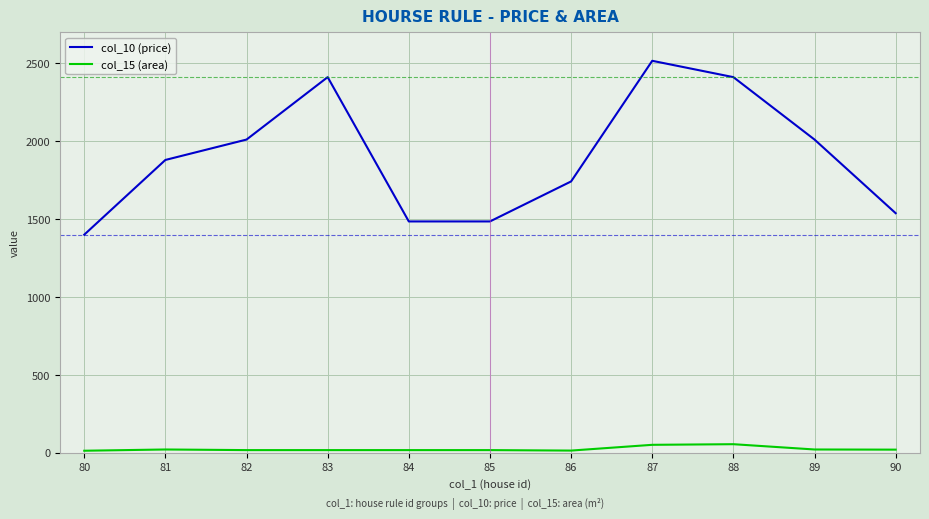

Rank the series by their maximum value, from lowest to highest.

col_15 (area), col_10 (price)